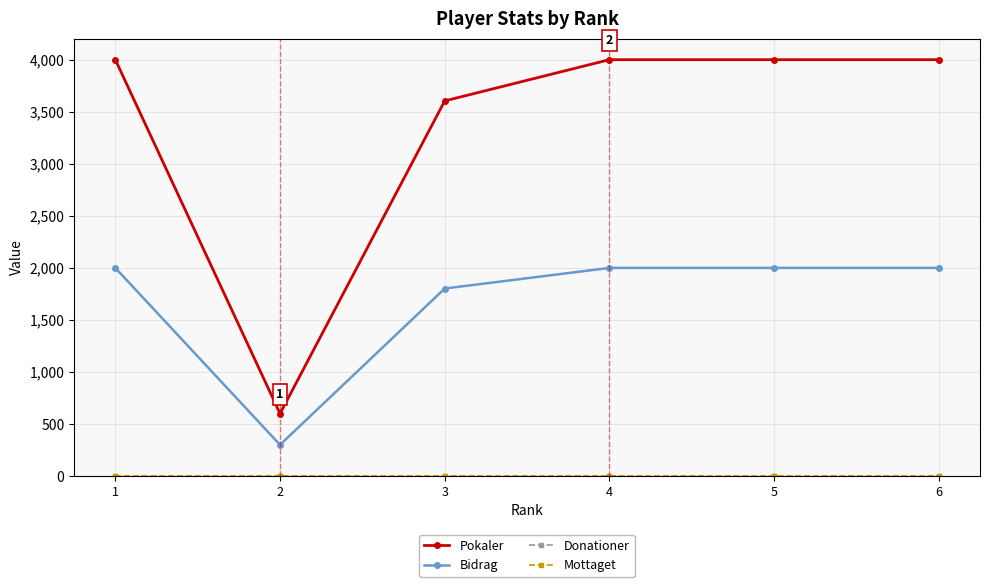

Which series has the widest spread of values?

Pokaler